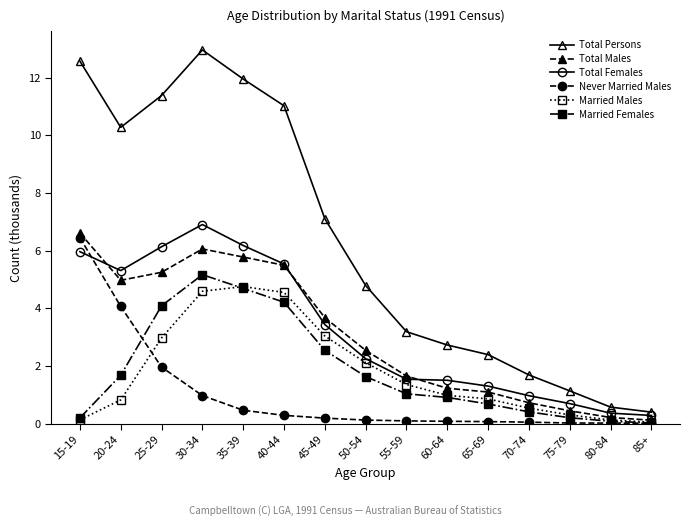

What is the difference between the highest and lowest values at 35-39?

11.5